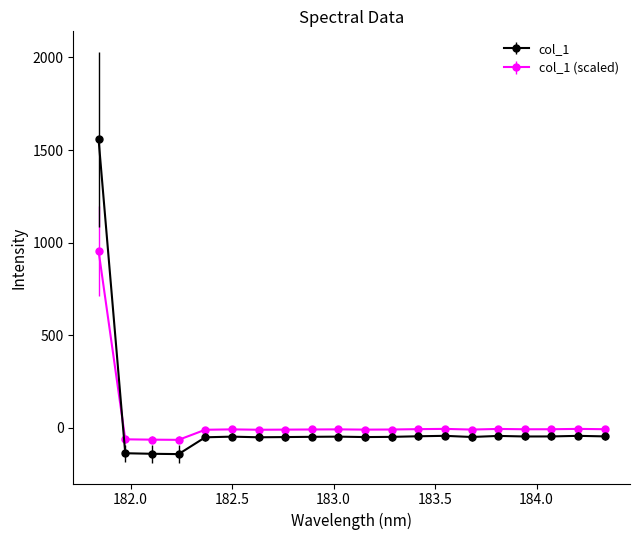

Which series has the largest range (max minus min)?

col_1